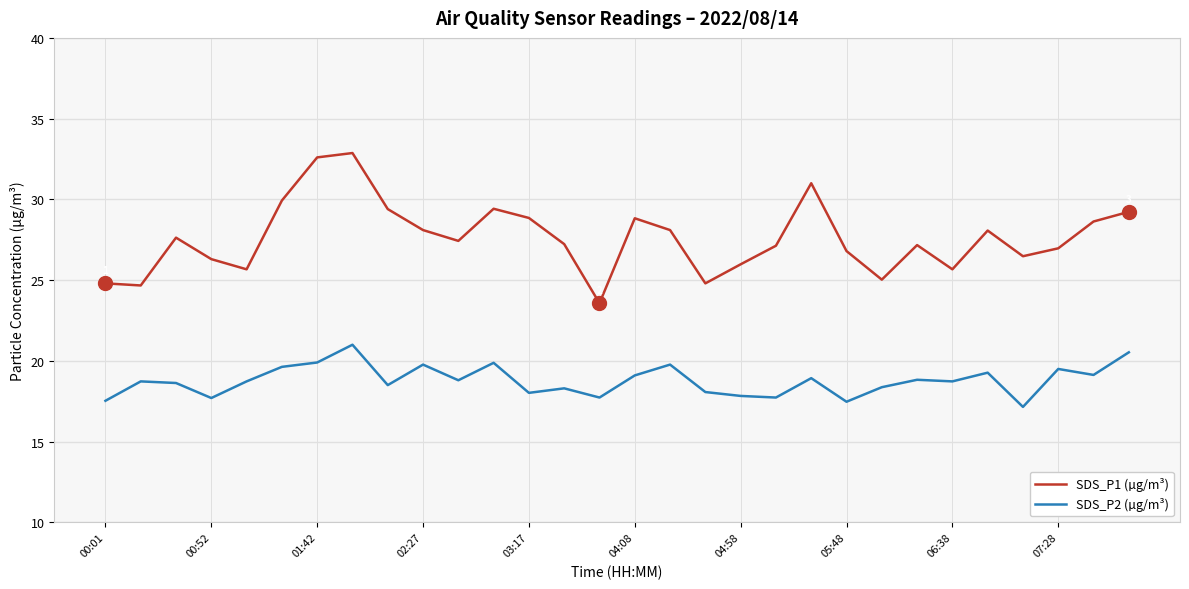

What is the difference between the maximum and minimum values in the SDS_P1 (µg/m³) series?

9.3